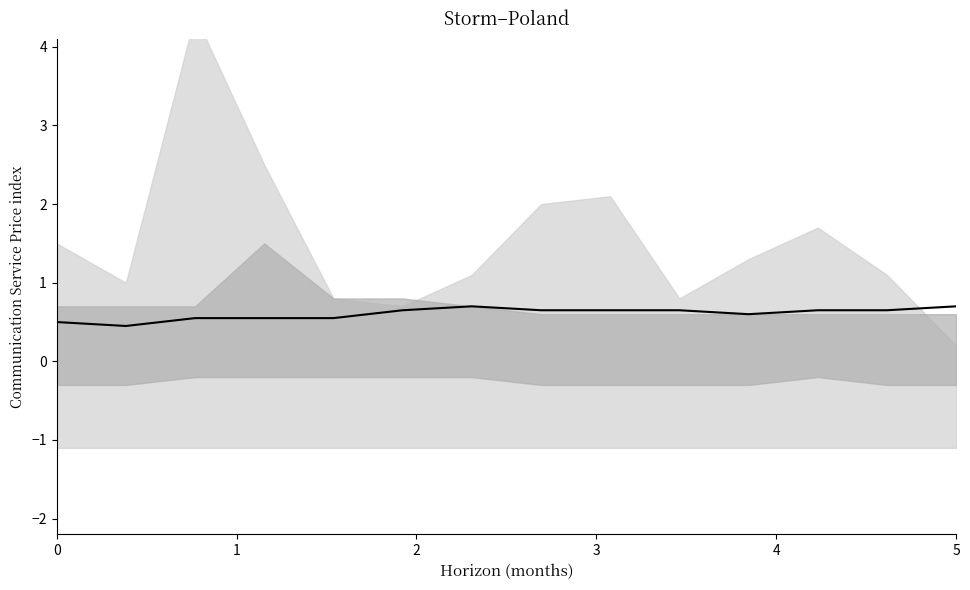

What is the change in value from 0 to 7?

+0.1